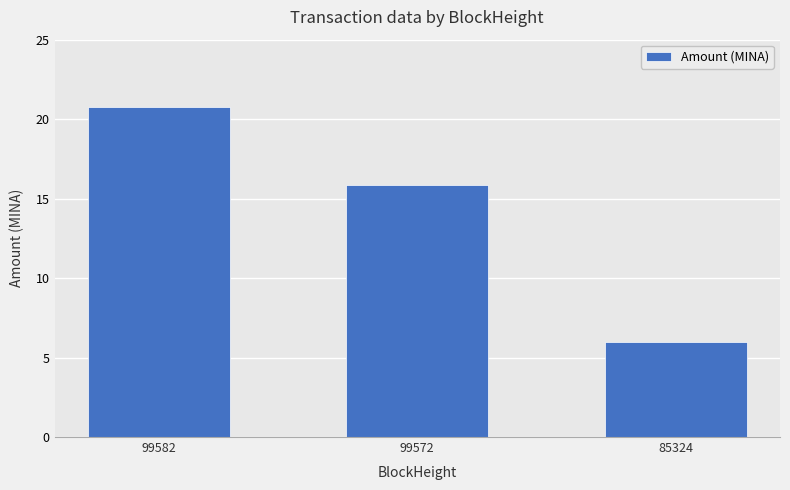

Reading right to left, extract all data points from this chart.

6.0	15.9	20.7